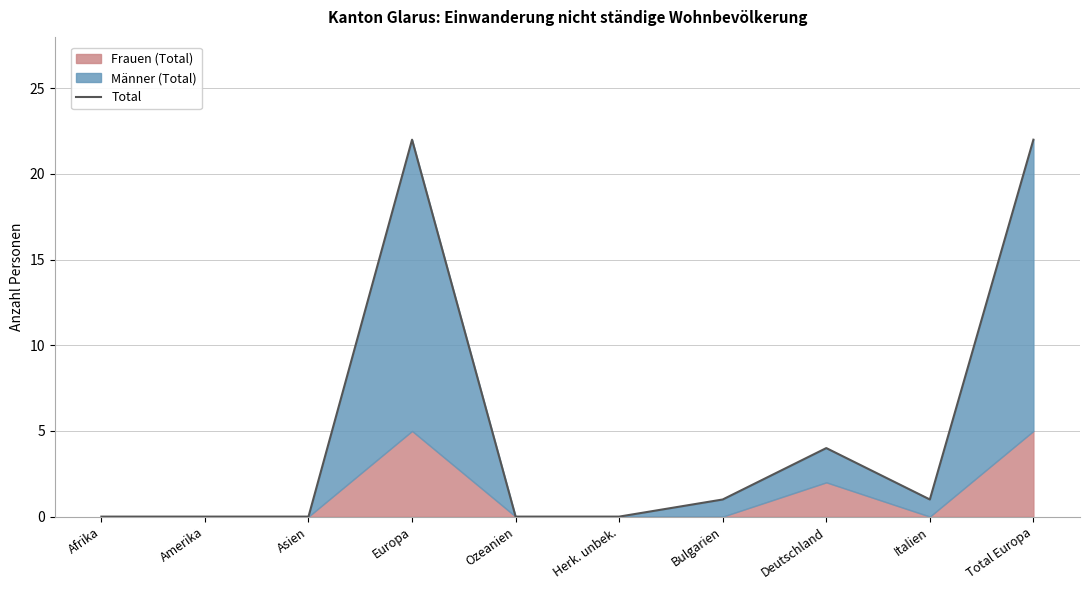

Where does the data first go above 1?

Europa